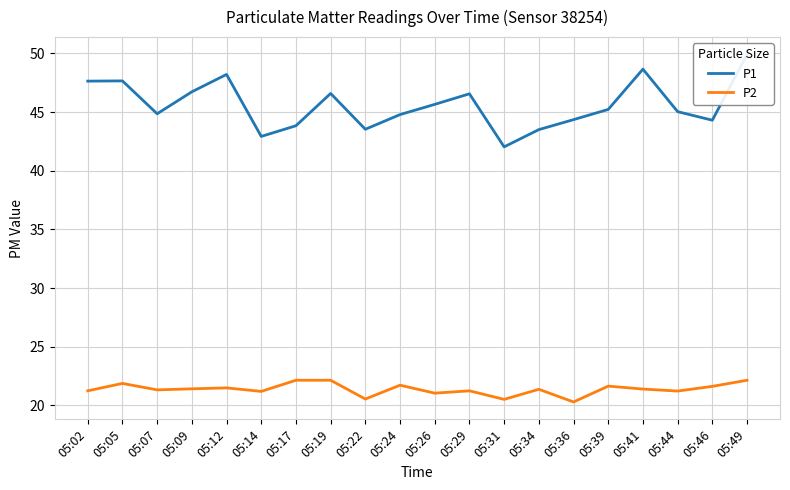

What is the minimum value shown in the chart?

20.3